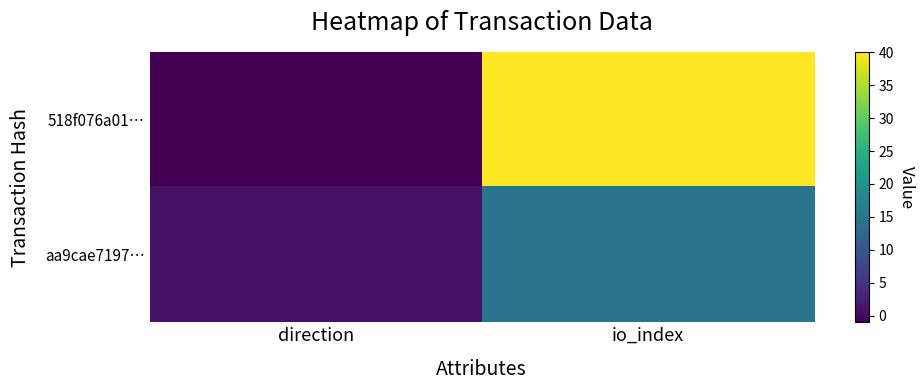

Reading left to right, transcribe all the data shown in this chart.

518f076a01…: direction=-1	io_index=40
aa9cae7197…: direction=1	io_index=15